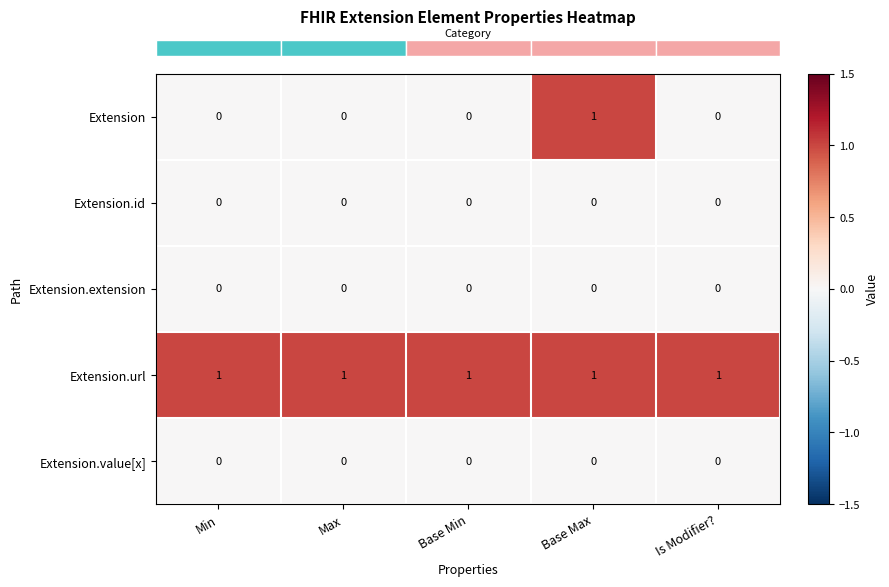

The value of Extension at Max is 0. True or false?

True